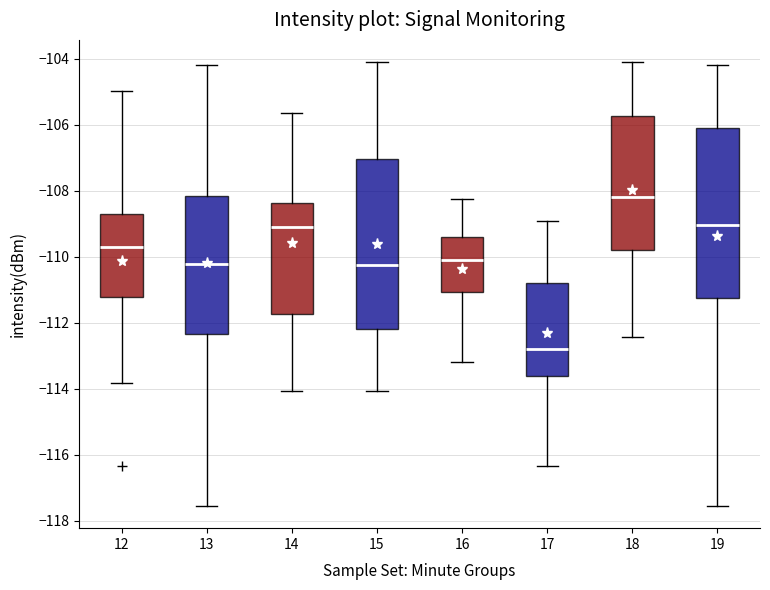

Reading left to right, read every box against the y-axis: the position of its median line, the range the box covers, and the ends of its whiskers. The values are not printed on the chart, so give them approximately, as read against the axis.

12: median -109.6, box -111.2 to -108.6, whiskers -113.8 to -105.0
13: median -110.2, box -112.4 to -108.2, whiskers -117.6 to -104.2
14: median -109.2, box -111.8 to -108.4, whiskers -114.0 to -105.6
15: median -110.2, box -112.2 to -107.0, whiskers -114.0 to -104.0
16: median -110.0, box -111.0 to -109.4, whiskers -113.2 to -108.2
17: median -112.8, box -113.6 to -110.8, whiskers -116.4 to -109.0
18: median -108.2, box -109.8 to -105.8, whiskers -112.4 to -104.0
19: median -109.0, box -111.2 to -106.2, whiskers -117.6 to -104.2